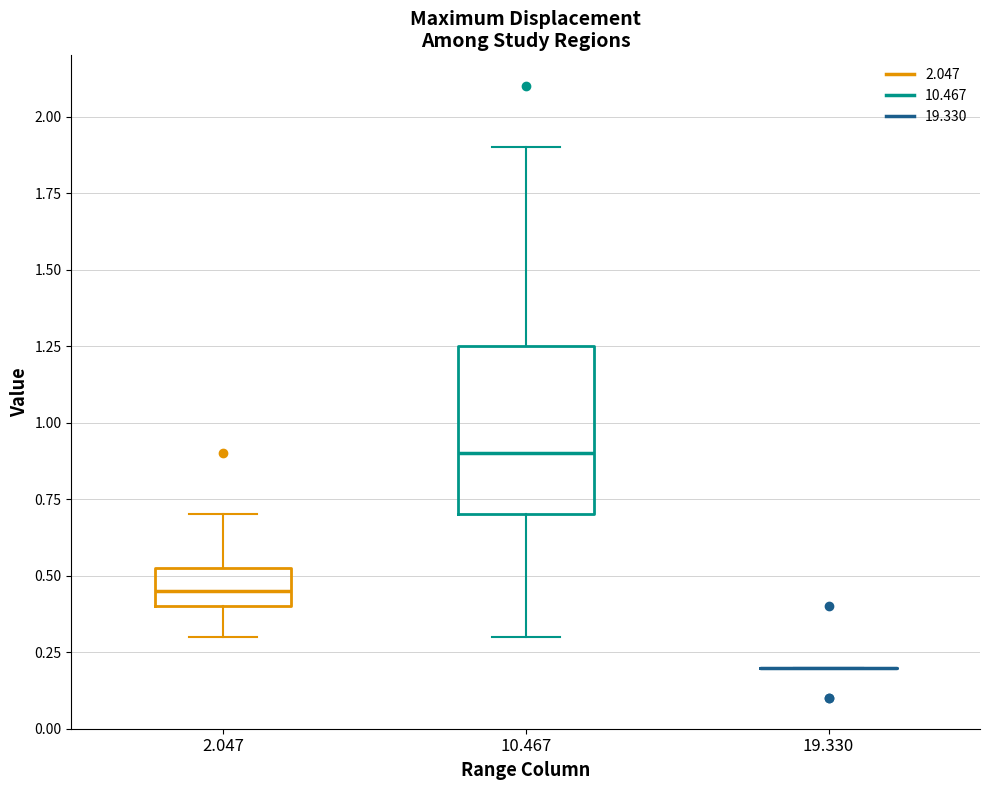

Reading left to right, read every box against the y-axis: the position of its median line, the range the box covers, and the ends of its whiskers. The values are not printed on the chart, so give them approximately, as read against the axis.

2.047: median 0.45, box 0.40 to 0.55, whiskers 0.30 to 0.70
10.467: median 0.90, box 0.70 to 1.25, whiskers 0.30 to 1.90
19.330: box collapsed to a line at 0.20, whiskers 0.20 to 0.20